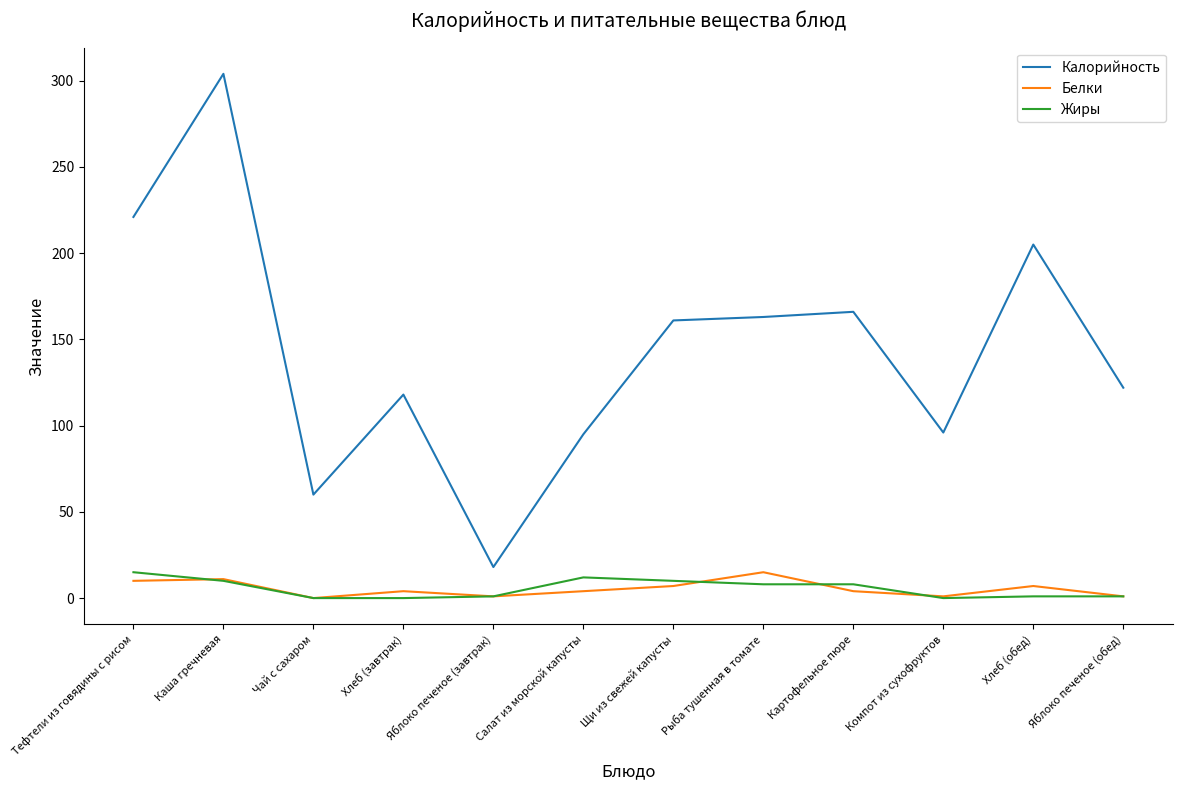

What is the highest value of the Жиры series?

15